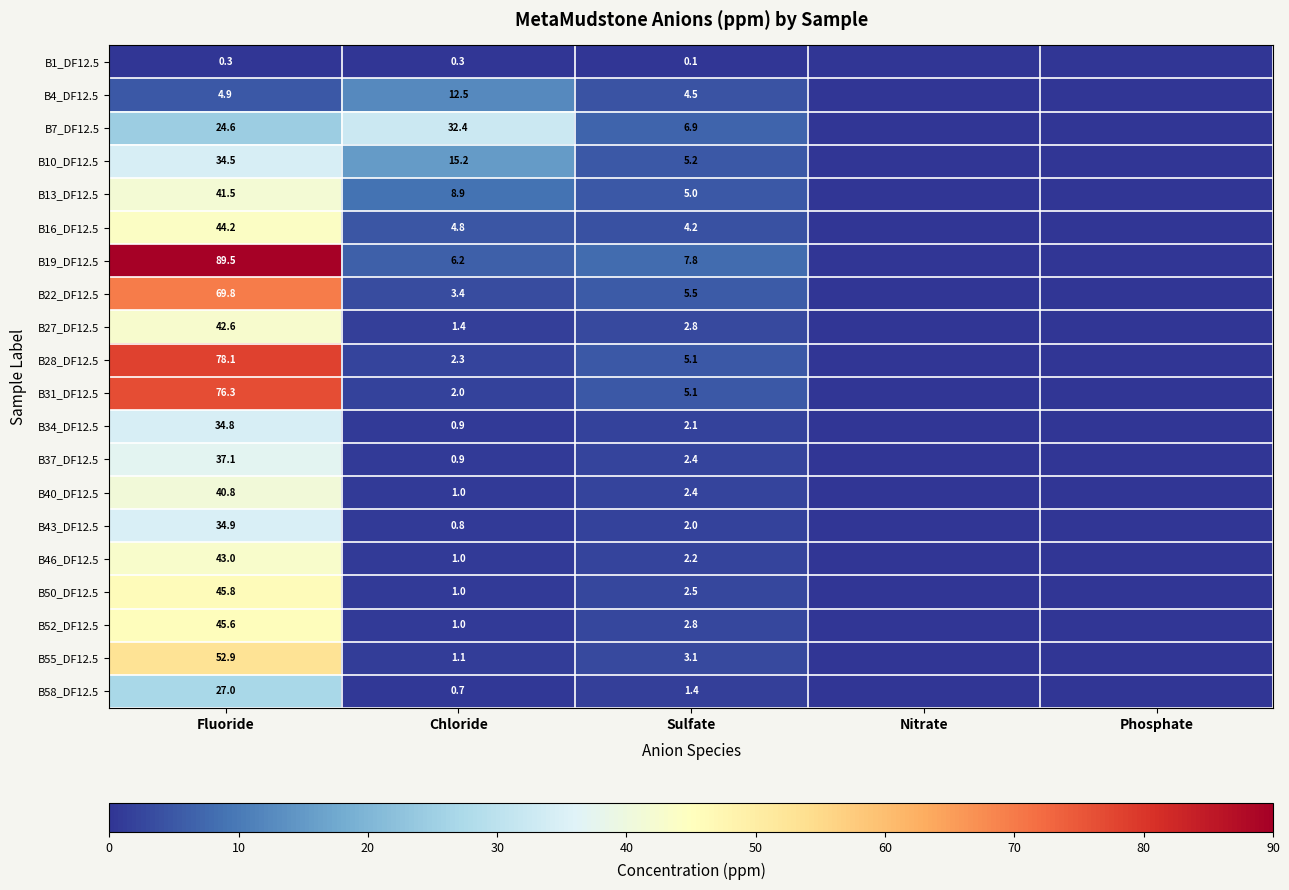

What is the difference between the highest and lowest values at Sulfate?

7.7